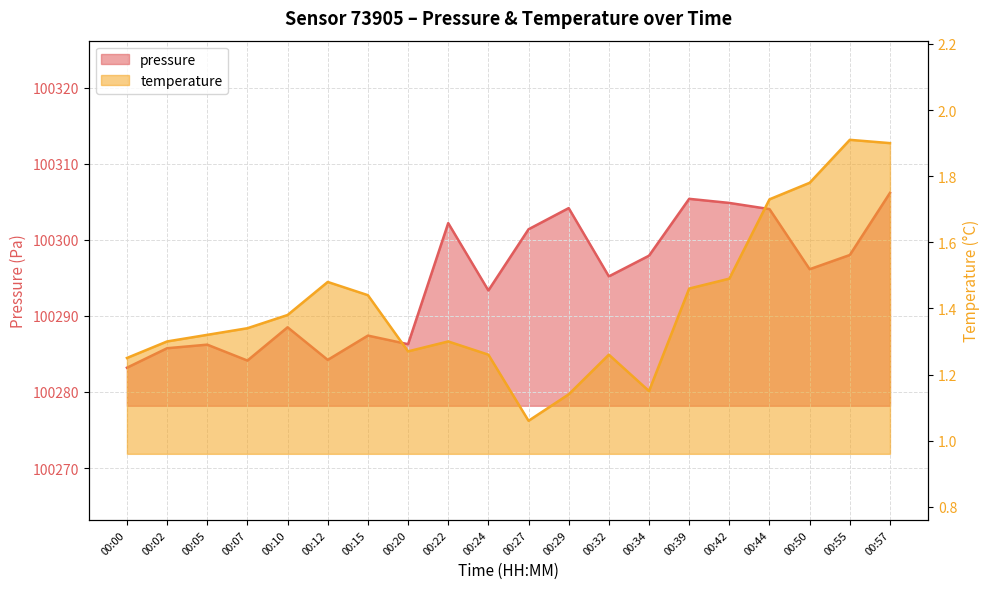

What is the value of the pressure point at the 9th from the left?

100302.2